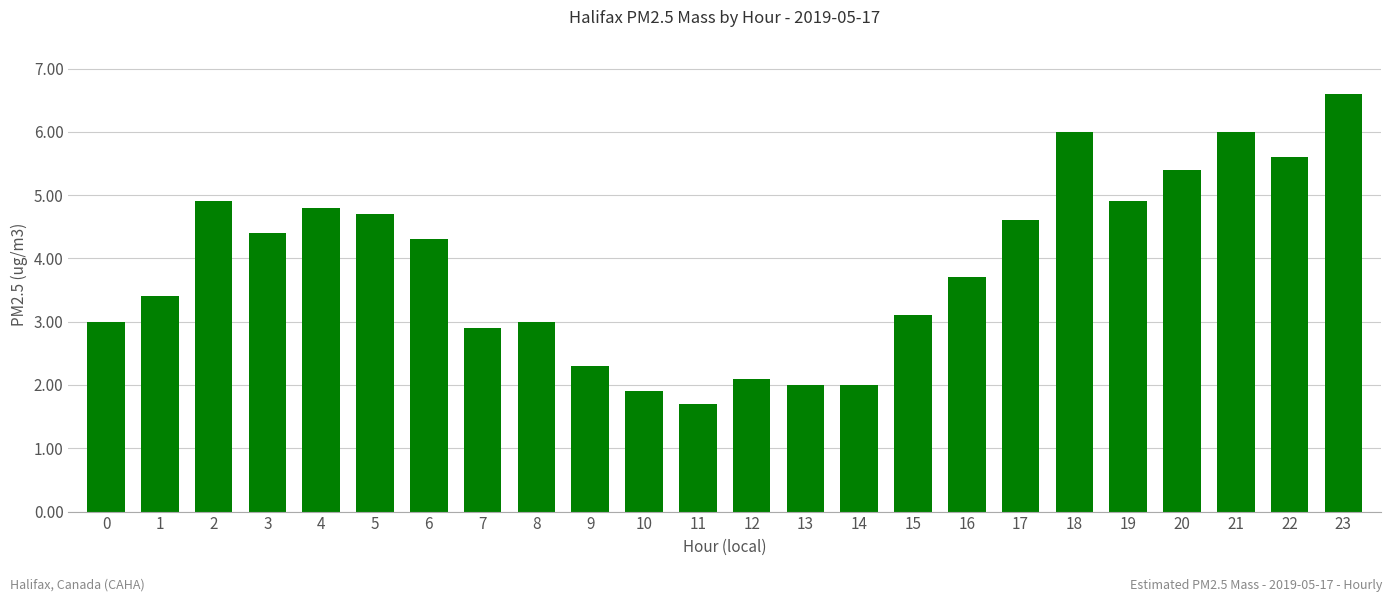

The value at 10 is 3.4. True or false?

False